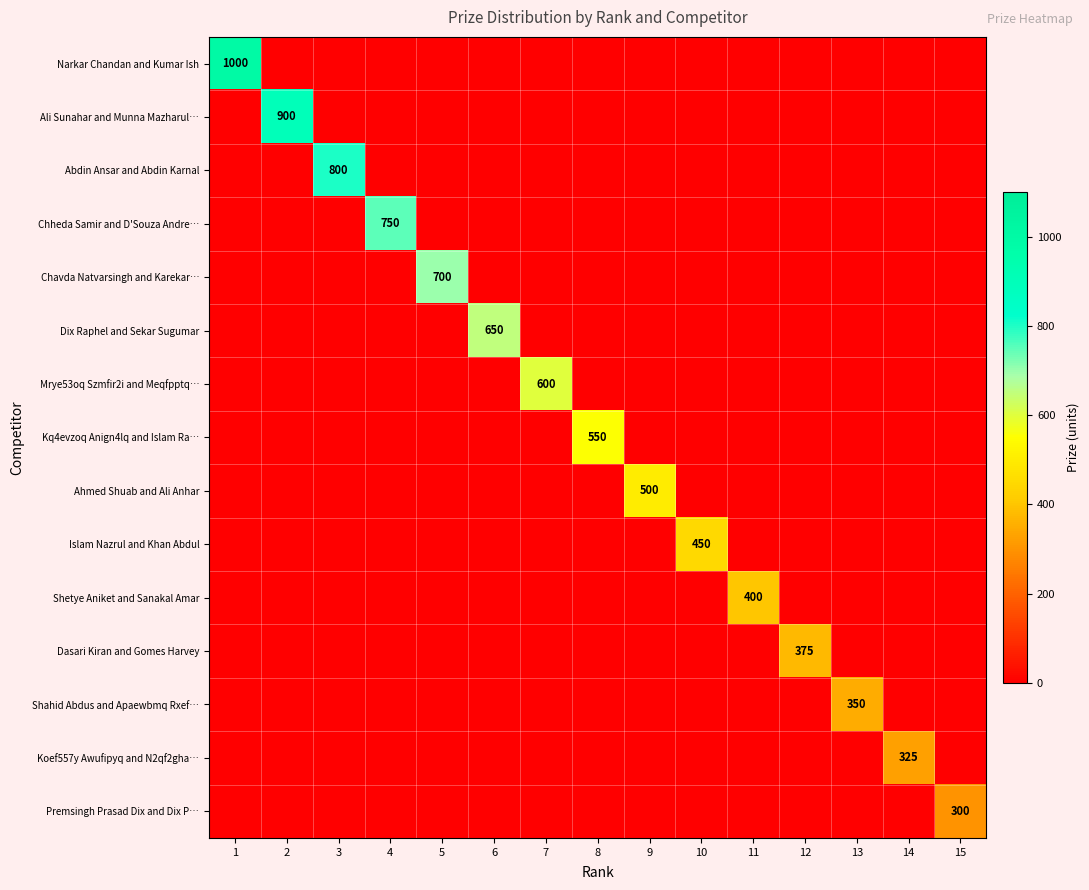

Which category has the highest value across all series?

1